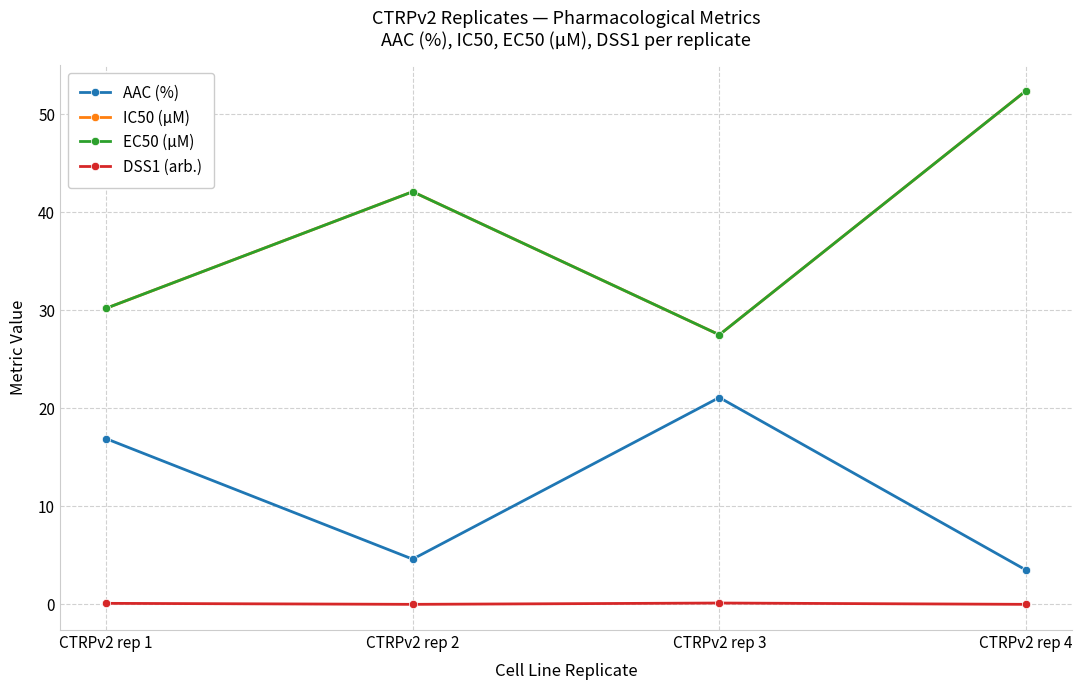

Rank the series at CTRPv2 rep 4 from highest to lowest value.

IC50 (µM), EC50 (µM), AAC (%), DSS1 (arb.)